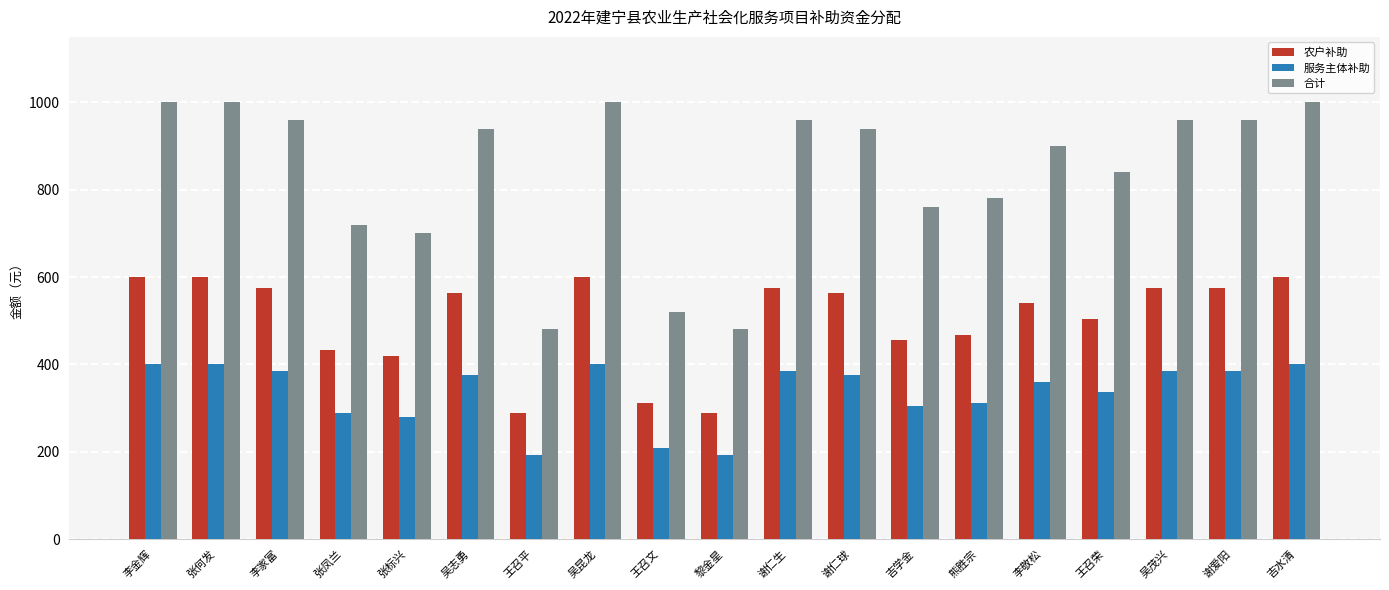

What is the total value across all series at 谢仁生?

1920